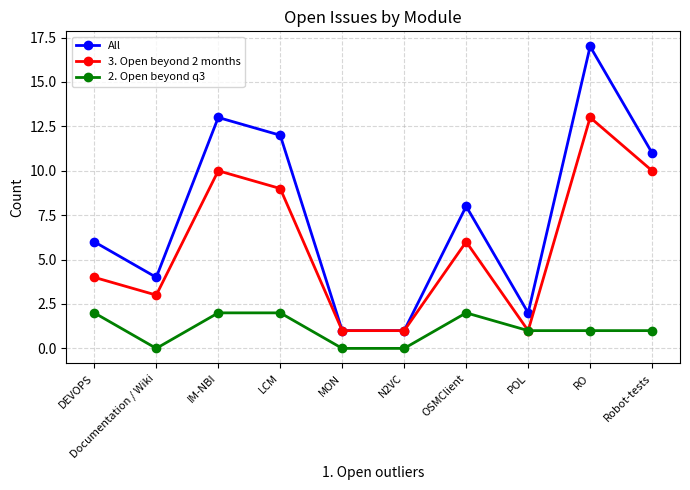

Reading left to right, transcribe all the data shown in this chart.

All: 6	4	13	12	1	1	8	2	17	11
3. Open beyond 2 months: 4	3	10	9	1	1	6	1	13	10
2. Open beyond q3: 2	0	2	2	0	0	2	1	1	1